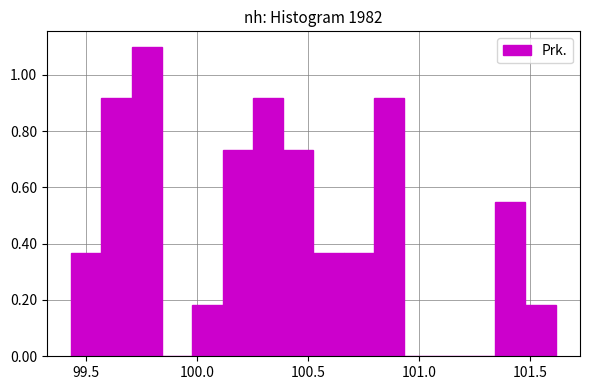

Read against the x-axis, roughly where is the centre of the tallest bar?

99.75